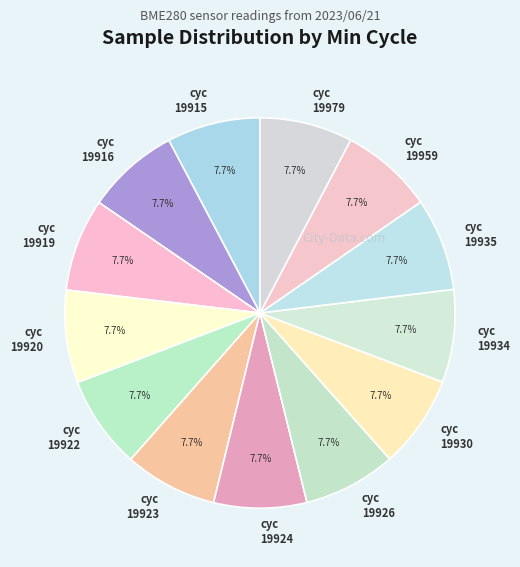

How many slices are in this pie chart?

13